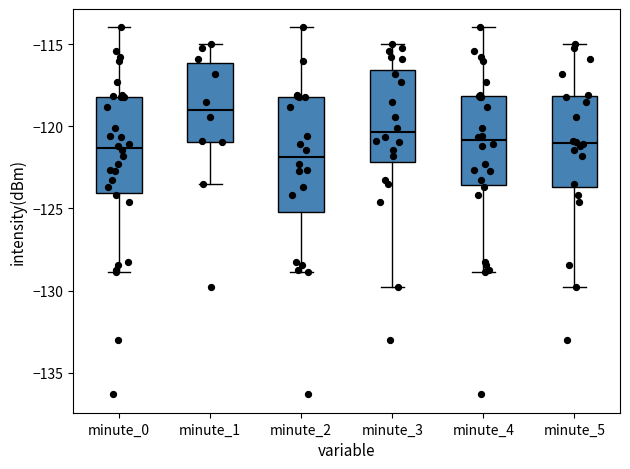

Comparing the boxes themselves (not the whiskers), which one is the tallest?

minute_2